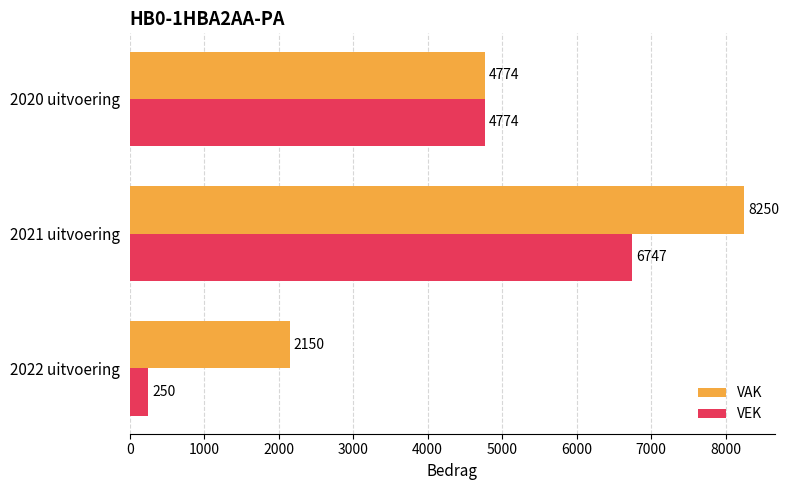

List the series in order of their overall mean, highest first.

VAK, VEK